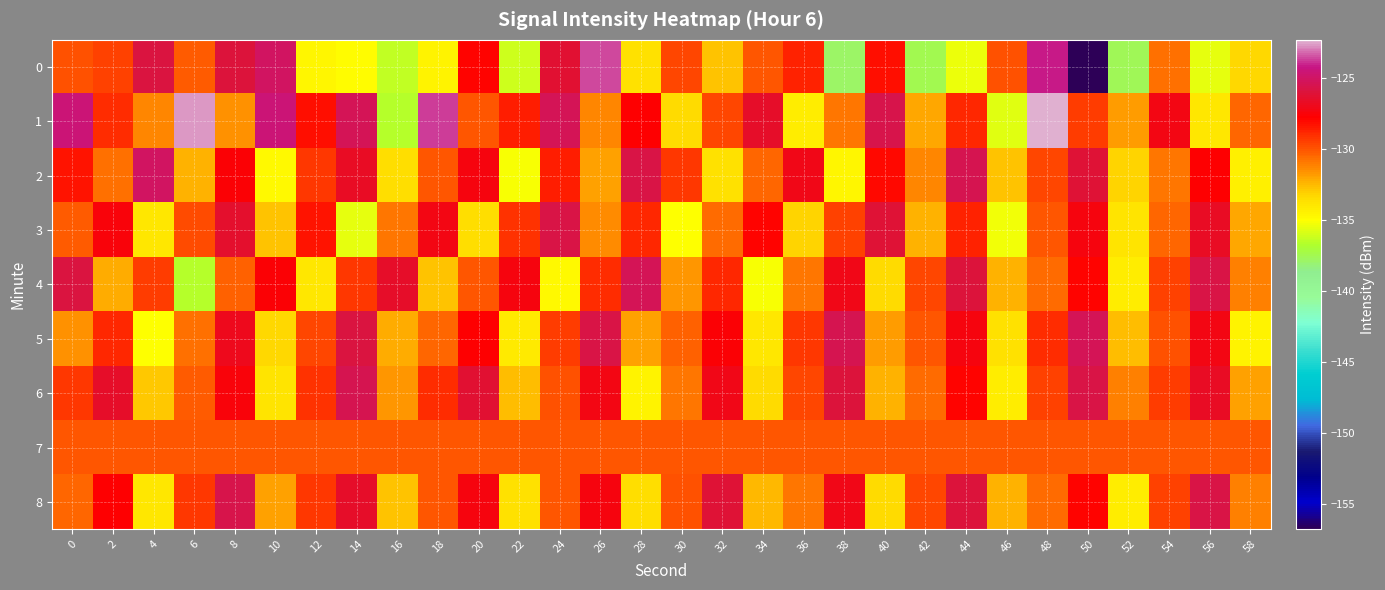

Reading right to left, what are all the values shown in this chart?

0: 58=-133.3	56=-135.6	54=-130.7	52=-137.7	50=-156.8	48=-124.1	46=-129.9	44=-135.5	42=-137.4	40=-128.1	38=-137.8	36=-128.7	34=-130.0	32=-132.7	30=-129.7	28=-133.7	26=-123.6	24=-126.2	22=-136.1	20=-127.9	18=-134.4	16=-136.3	14=-134.8	12=-134.6	10=-125.0	8=-126.0	6=-130.1	4=-125.9	2=-129.5	0=-129.9
1: 58=-130.5	56=-133.9	54=-127.2	52=-131.8	50=-129.4	48=-122.3	46=-135.7	44=-128.9	42=-132.1	40=-125.6	38=-130.8	36=-134.2	34=-126.5	32=-129.7	30=-133.4	28=-127.8	26=-131.2	24=-125.3	22=-128.5	20=-130.0	18=-123.8	16=-136.7	14=-125.4	12=-128.2	10=-124.5	8=-131.5	6=-122.6	4=-131.3	2=-129.0	0=-124.5
2: 58=-134.3	56=-127.7	54=-130.9	52=-133.1	50=-126.2	48=-129.6	46=-132.8	44=-125.5	42=-131.3	40=-128.0	38=-134.6	36=-127.1	34=-130.4	32=-133.7	30=-129.3	28=-125.8	26=-131.9	24=-128.6	22=-135.2	20=-127.4	18=-130.1	16=-133.5	14=-126.7	12=-129.2	10=-134.8	8=-127.6	6=-132.4	4=-125.1	2=-130.7	0=-128.3
3: 58=-132.1	56=-126.7	54=-130.4	52=-133.8	50=-127.3	48=-130.0	46=-135.3	44=-128.7	42=-132.4	40=-126.1	38=-129.5	36=-133.2	34=-127.9	32=-130.6	30=-135.0	28=-128.8	26=-131.4	24=-125.7	22=-129.1	20=-133.5	18=-127.2	16=-130.9	14=-135.6	12=-128.3	10=-132.7	8=-126.4	6=-129.8	4=-134.0	2=-127.5	0=-130.2
4: 58=-131.1	56=-125.8	54=-129.5	52=-134.2	50=-127.9	48=-130.6	46=-132.3	44=-126.0	42=-129.7	40=-133.4	38=-127.1	36=-130.8	34=-135.2	32=-128.9	30=-131.6	28=-125.3	26=-129.0	24=-134.7	22=-127.4	20=-130.1	18=-132.8	16=-126.5	14=-129.2	12=-133.9	10=-127.6	8=-130.3	6=-136.7	4=-129.4	2=-132.2	0=-125.9
5: 58=-134.5	56=-127.2	54=-129.9	52=-132.6	50=-125.3	48=-129.0	46=-133.7	44=-127.4	42=-130.1	40=-131.8	38=-125.5	36=-129.2	34=-133.9	32=-127.6	30=-130.3	28=-132.0	26=-125.7	24=-129.4	22=-134.1	20=-127.8	18=-130.5	16=-132.2	14=-125.9	12=-129.6	10=-133.3	8=-127.0	6=-130.7	4=-135.1	2=-128.8	0=-131.5
6: 58=-132.0	56=-126.7	54=-129.4	52=-131.1	50=-125.8	48=-129.5	46=-134.2	44=-127.9	42=-130.6	40=-132.3	38=-126.0	36=-129.7	34=-133.4	32=-127.1	30=-130.8	28=-134.5	26=-127.2	24=-129.9	22=-132.6	20=-126.3	18=-129.0	16=-131.7	14=-125.4	12=-129.1	10=-133.8	8=-127.5	6=-130.2	4=-132.9	2=-126.6	0=-129.3
7: 58=-130.0	56=-130.0	54=-130.0	52=-130.0	50=-130.0	48=-130.0	46=-130.0	44=-130.0	42=-130.0	40=-130.0	38=-130.0	36=-130.0	34=-130.0	32=-130.0	30=-130.0	28=-130.0	26=-130.0	24=-130.0	22=-130.0	20=-130.0	18=-130.0	16=-130.0	14=-130.0	12=-130.0	10=-130.0	8=-130.0	6=-130.0	4=-130.0	2=-130.0	0=-130.0
8: 58=-131.1	56=-125.8	54=-129.5	52=-134.2	50=-127.9	48=-130.6	46=-132.3	44=-126.0	42=-129.7	40=-133.4	38=-127.1	36=-130.8	34=-132.5	32=-126.2	30=-129.9	28=-133.6	26=-127.3	24=-130.0	22=-133.7	20=-127.4	18=-130.1	16=-132.8	14=-126.5	12=-129.2	10=-131.9	8=-125.6	6=-129.3	4=-134.0	2=-127.7	0=-130.4